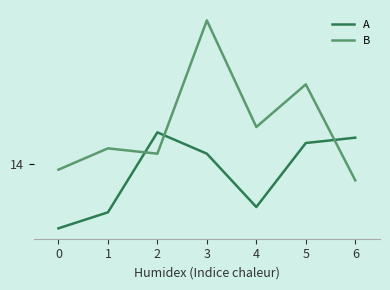

Reading left to right, extract all data points from this chart.

A: 2	5	20	16	6	18	19
B: 13	17	16	41	21	29	11